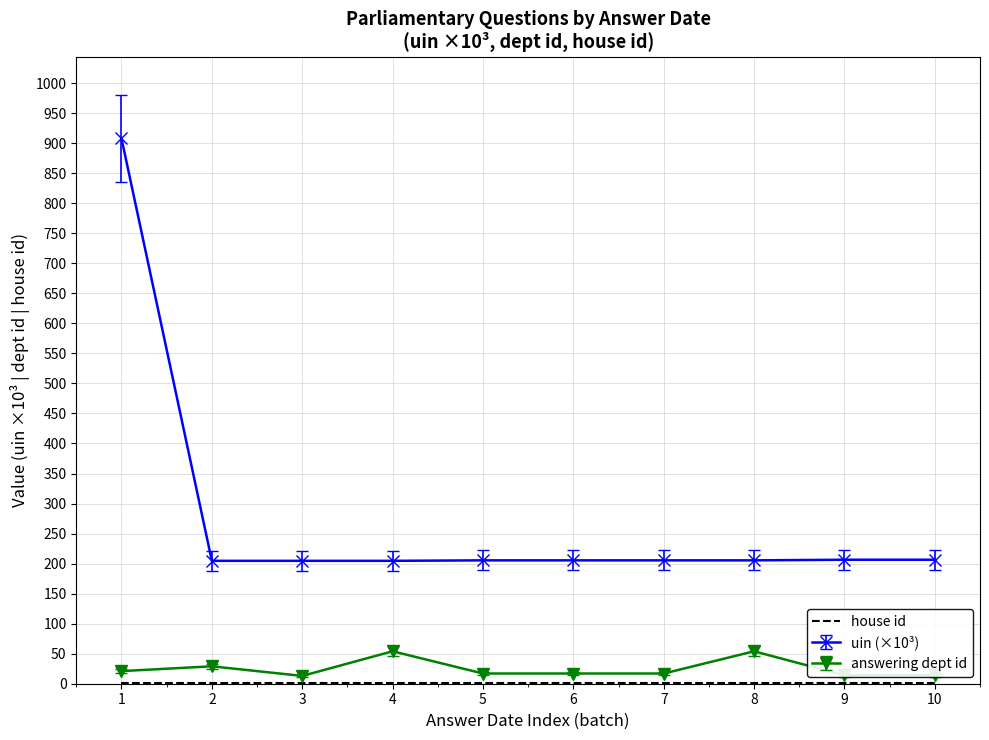

Which series has the largest total across all categories?

uin (×10³)